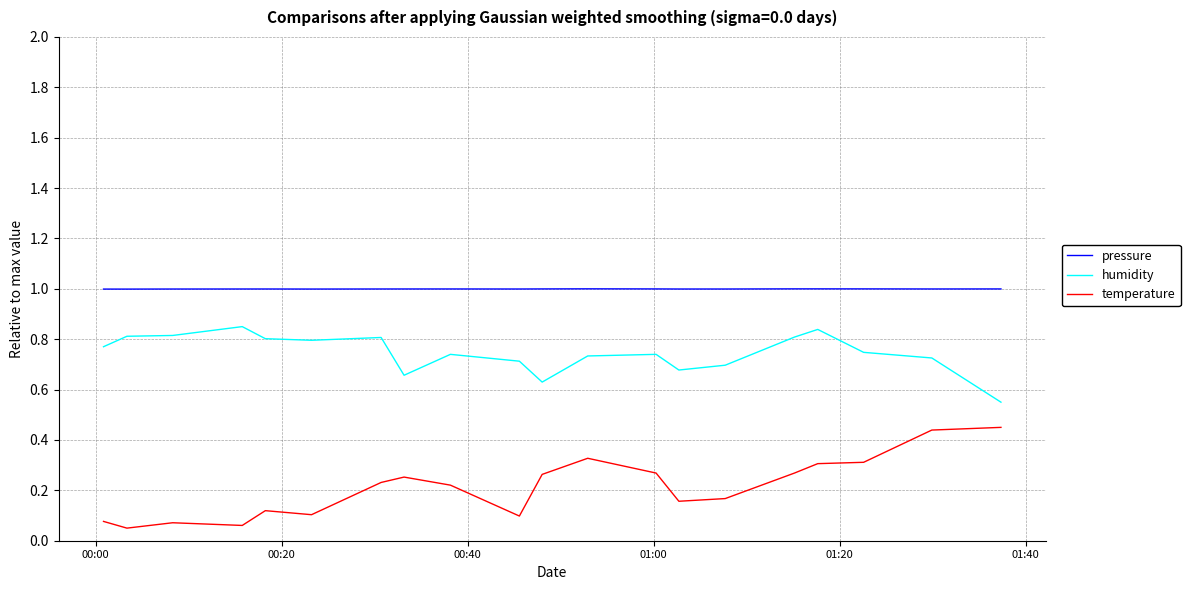

Does the chart have visible grid lines?

Yes